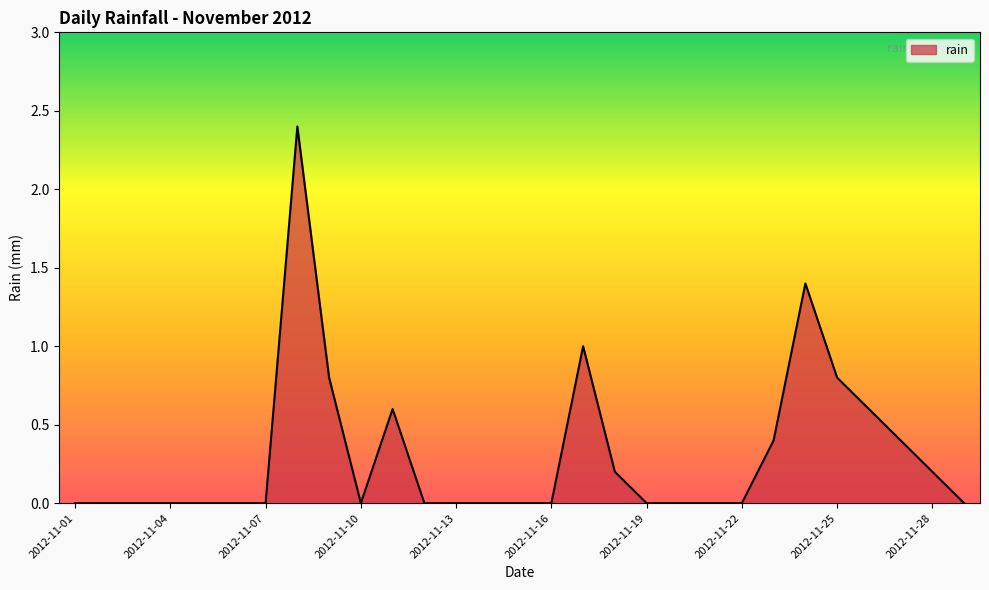

What is the difference between the maximum and minimum values?

2.4